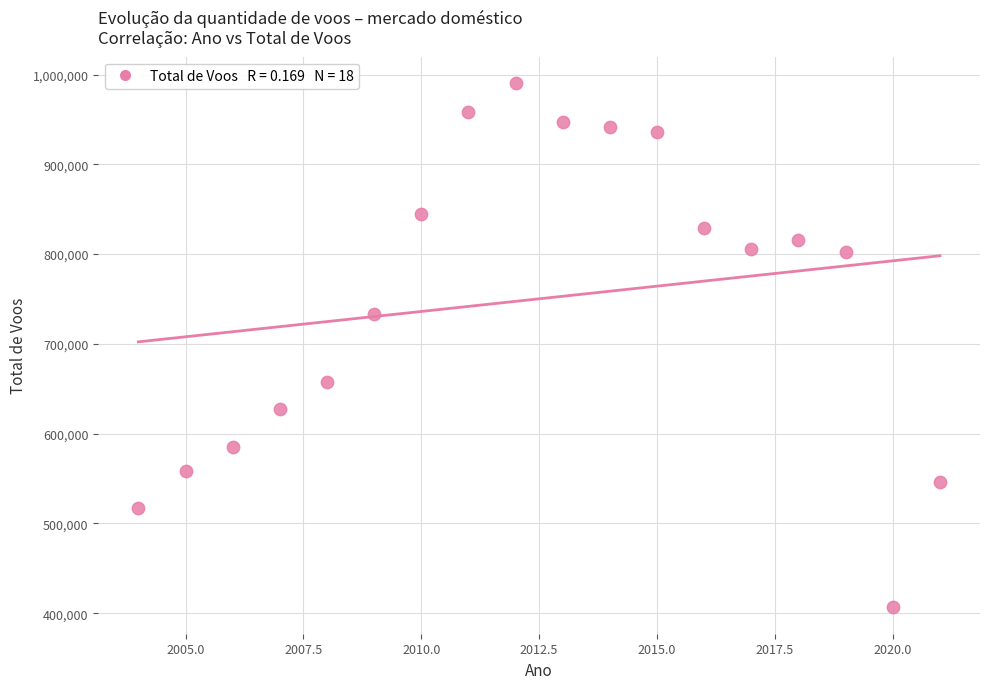

What is the range of X values (max minus min)?

17